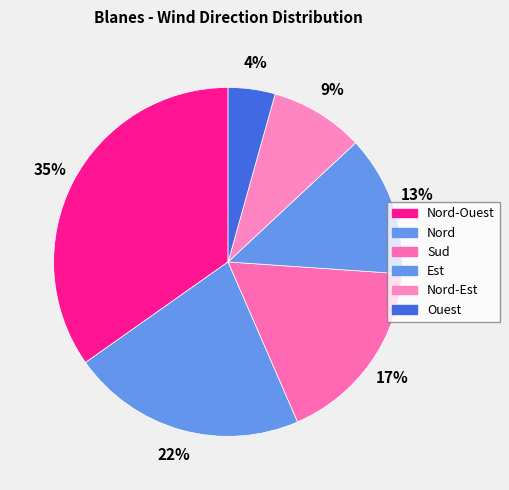

Approximately how many times larger is the value at Est compared to Ouest?

3.0